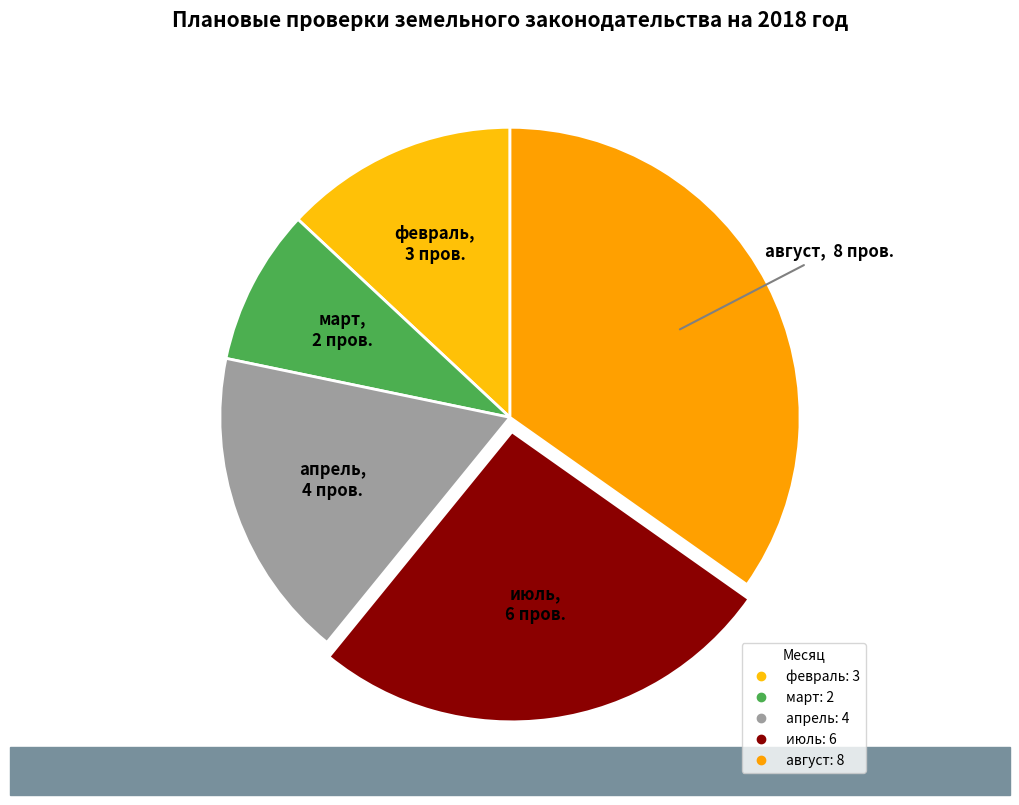

How many segments does this pie chart have?

5